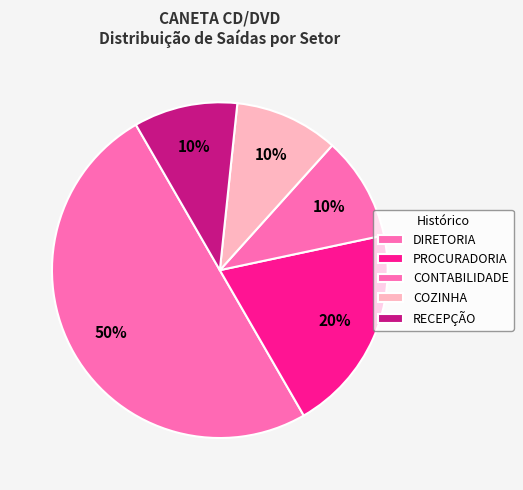

How many segments does this pie chart have?

5